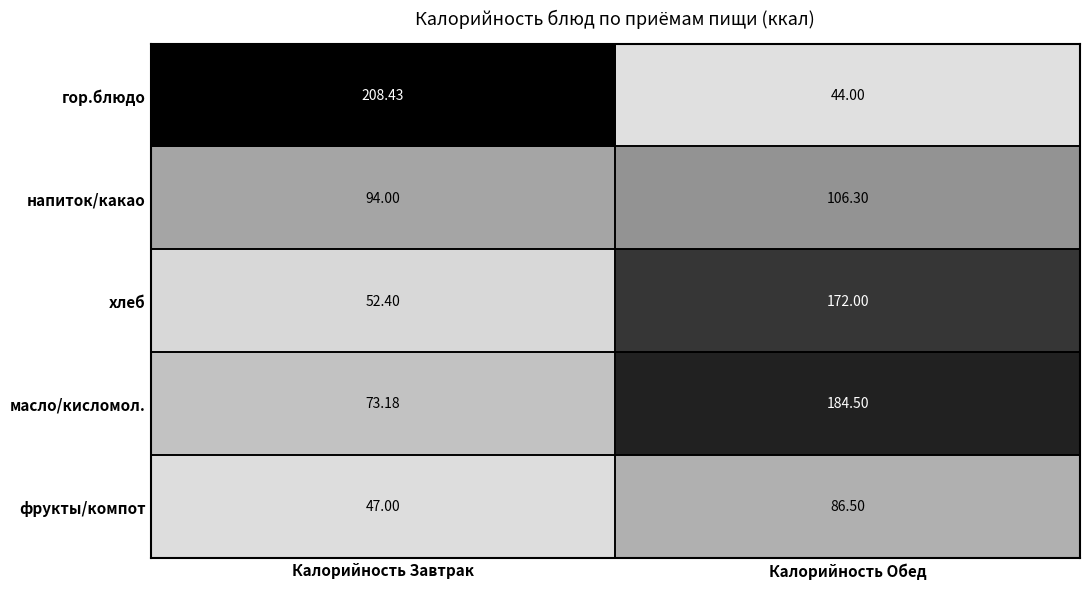

At Калорийность Обед, list the series in order from smallest to largest.

гор.блюдо, фрукты/компот, напиток/какао, хлеб, масло/кисломол.